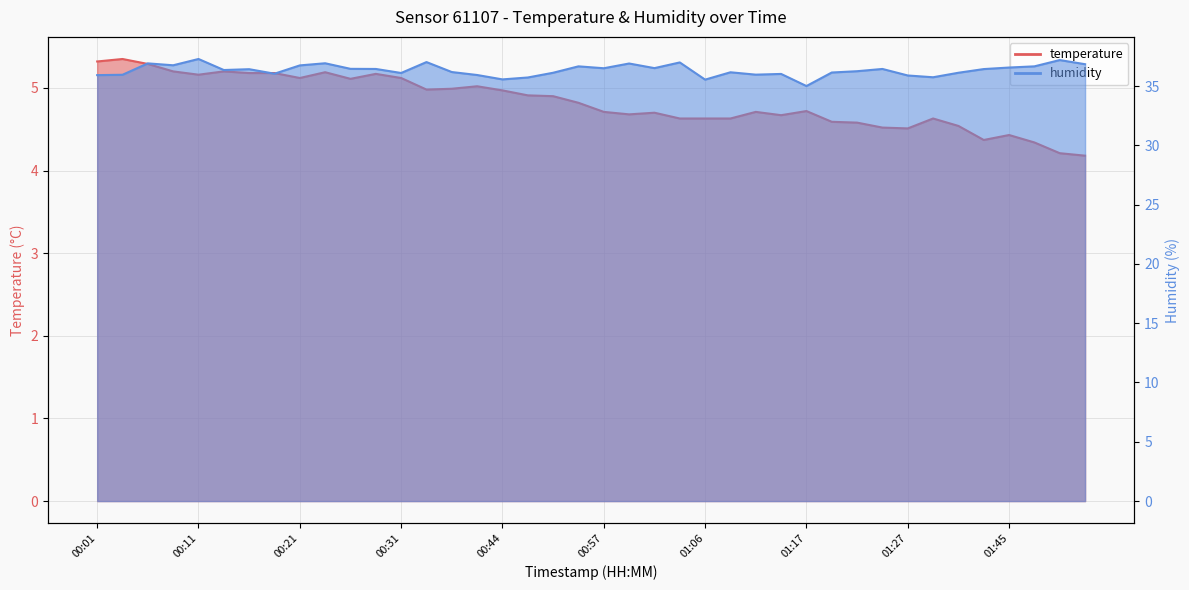

What is the average value of the temperature series?

4.8